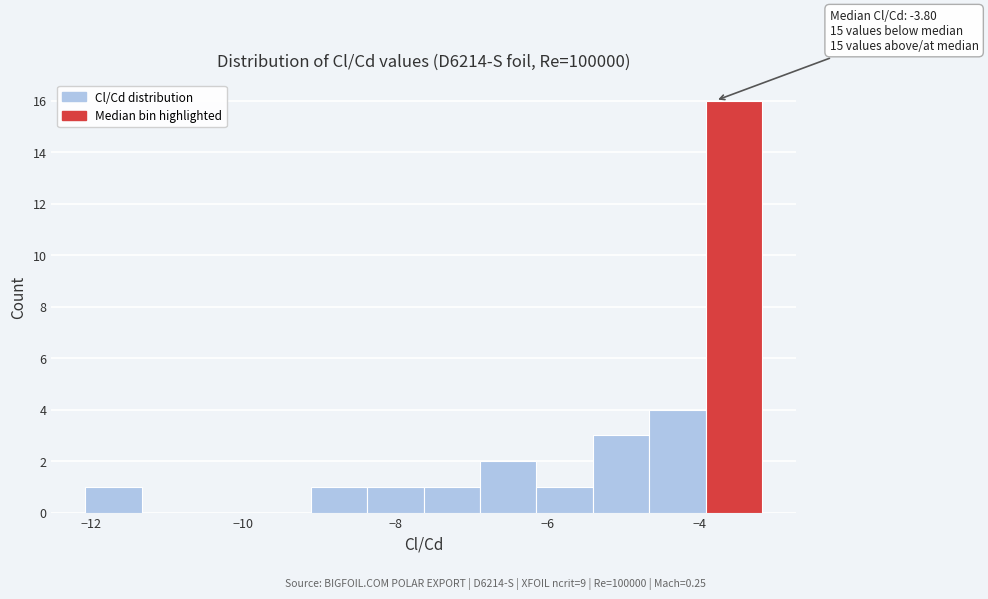

Around what value on the x-axis is the tallest bar? Give the approximate position of its centre, as read against the axis.

-3.6